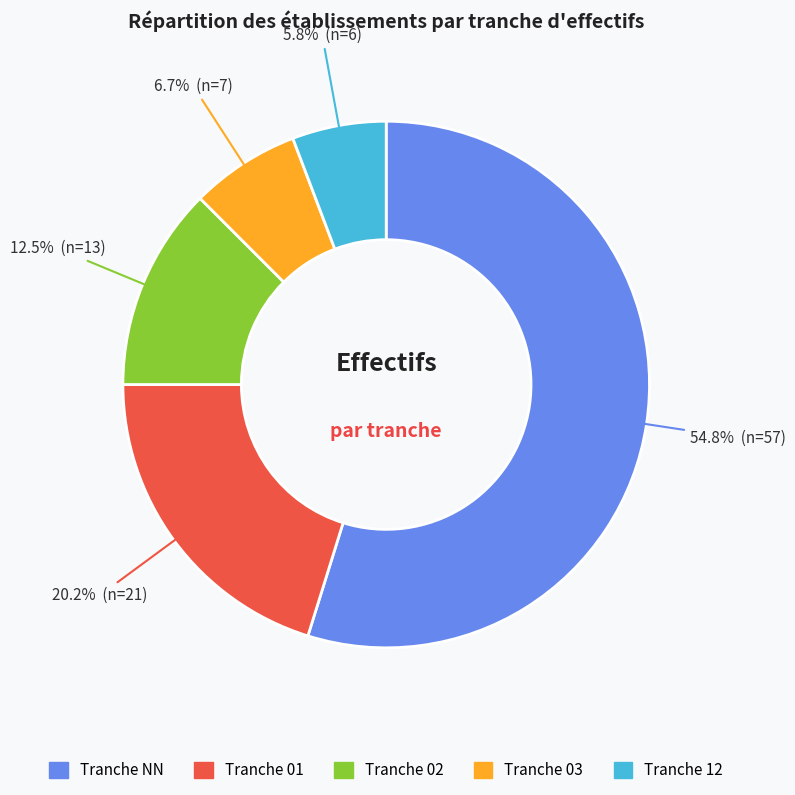

Is there any slice that represents more than half of the pie?

Yes